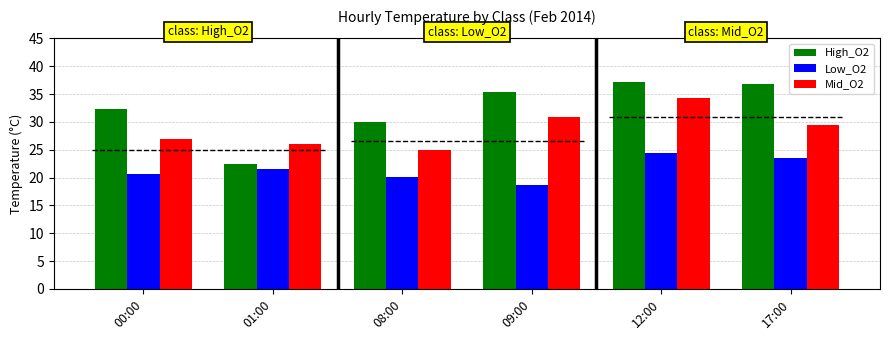

What is the maximum value shown in the chart?

37.2